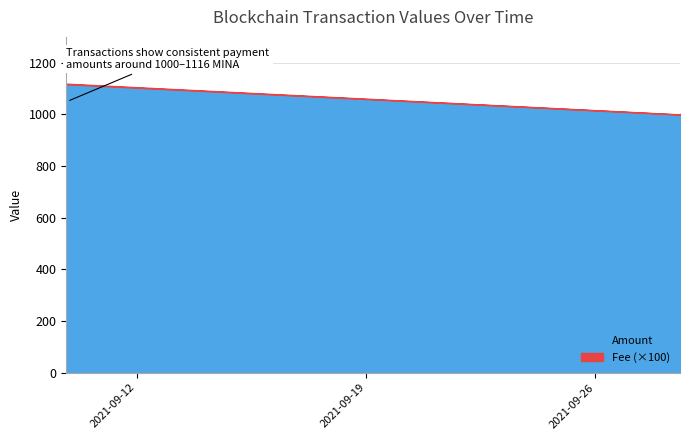

What is the greatest value displayed?

1116.7